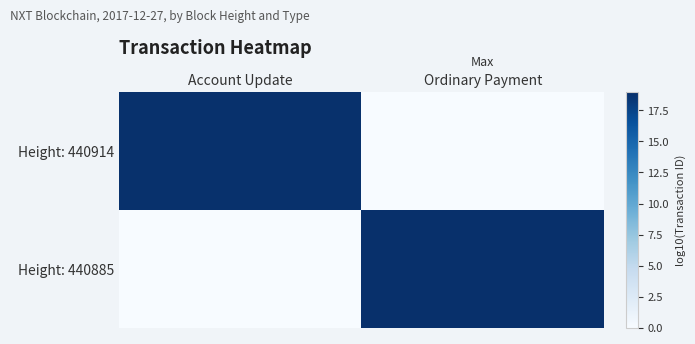

At which category is the sum across all series the highest?

Ordinary Payment